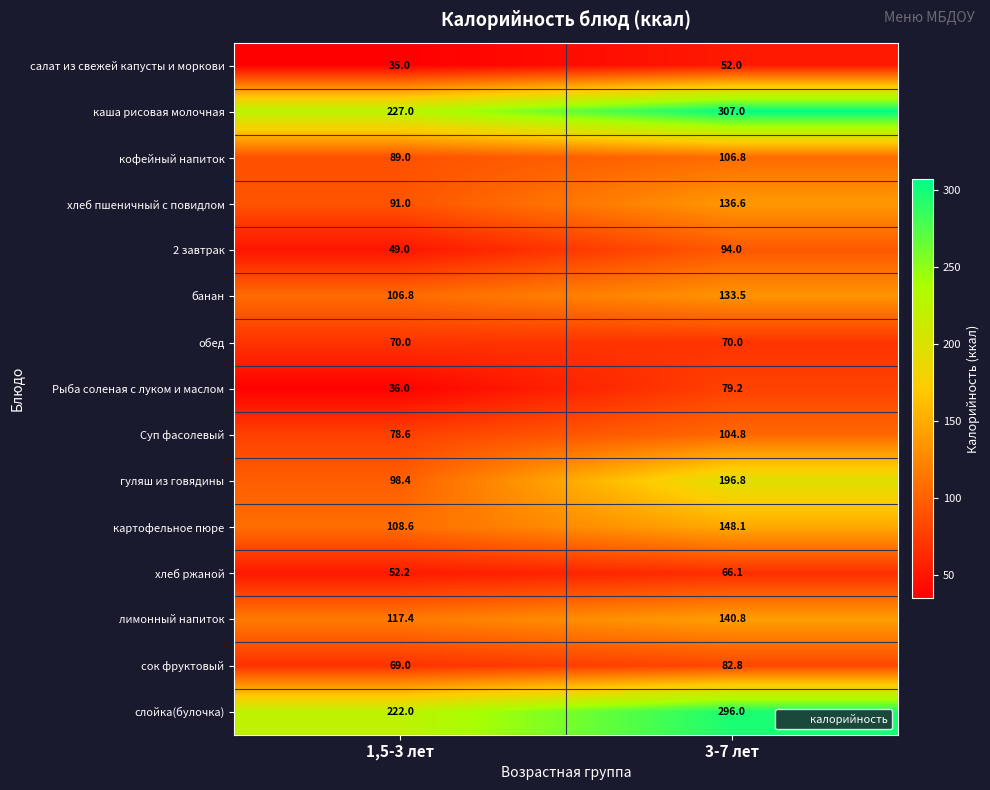

The value of банан at 1,5-3 лет is 106.8. True or false?

True